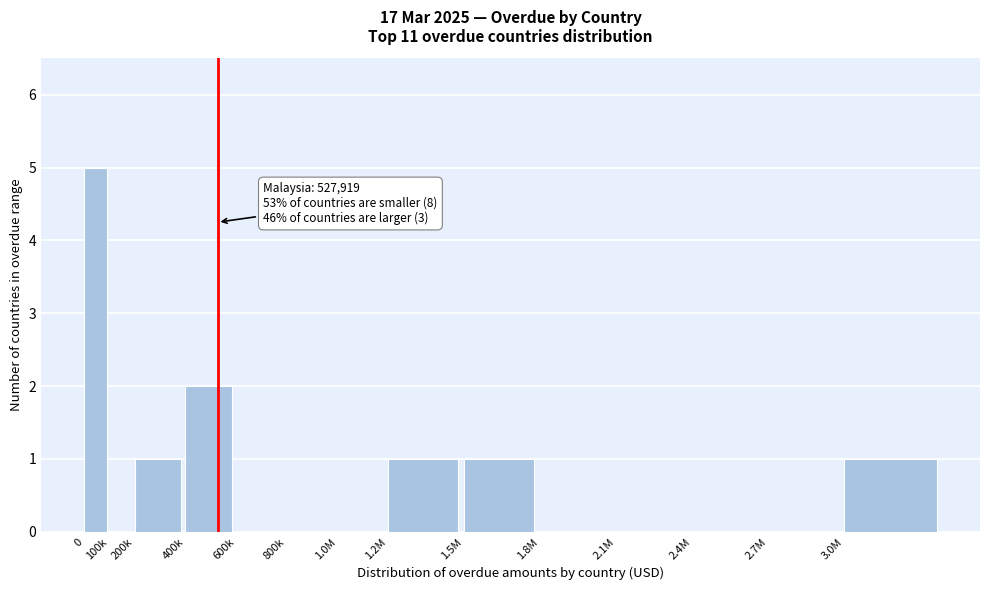

Reading left to right, what are all the values shown in this chart?

0=5	100k=0	200k=1	400k=2	600k=0	800k=0	1.0M=0	1.2M=1	1.5M=1	1.8M=0	2.1M=0	2.4M=0	2.7M=0	3.0M=1